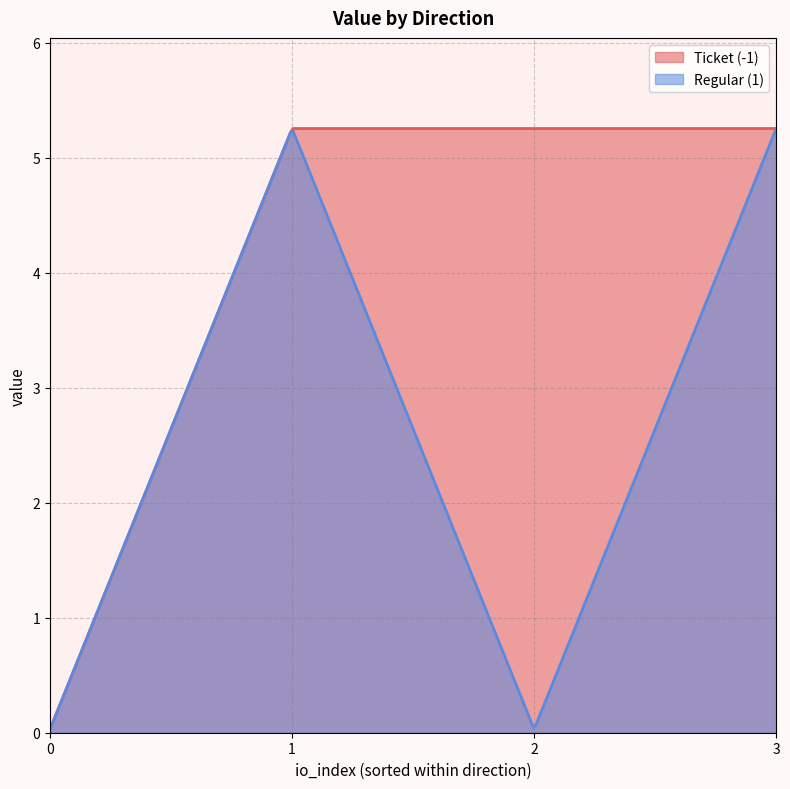

What is the difference between the maximum and minimum values in the io_index series?

3.0